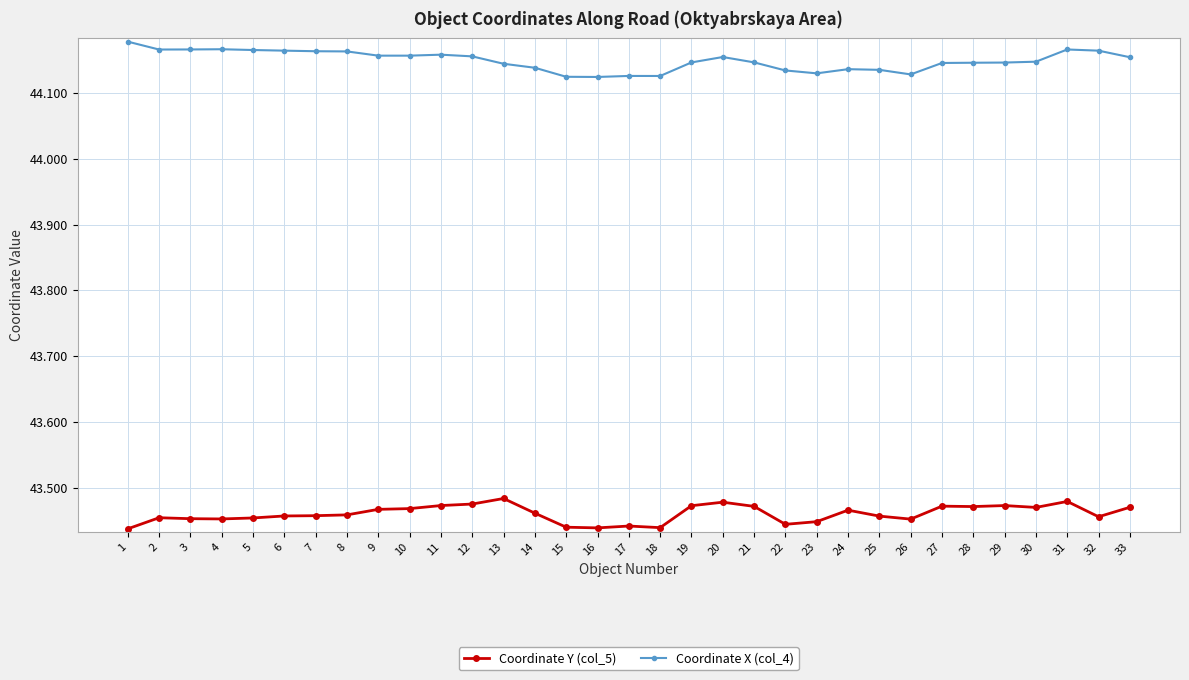

Rank the series at 16 from highest to lowest value.

Coordinate X (col_4), Coordinate Y (col_5)